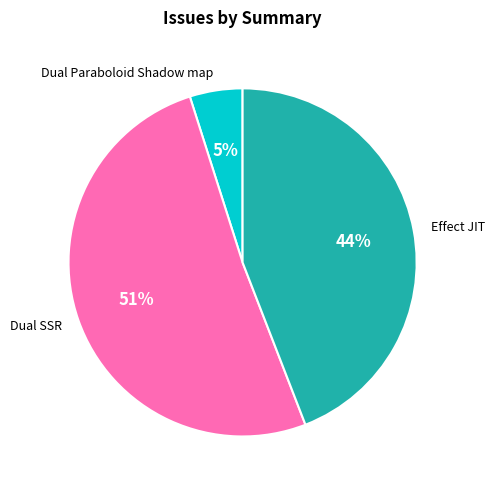

To the nearest percent, what percentage of the pie is Dual Paraboloid Shadow map?

5%